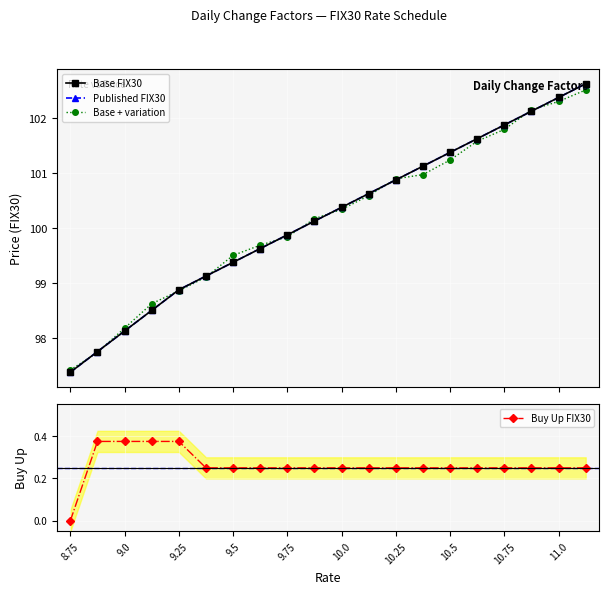

The value of Buy Up FIX30 at 8.75 is 0.0. True or false?

True